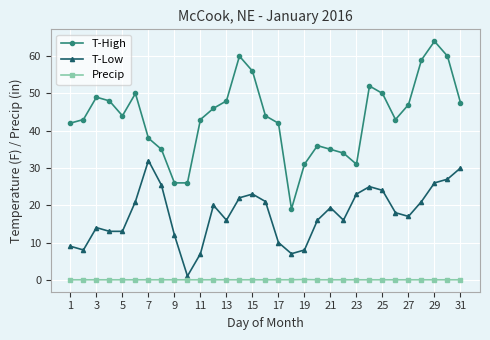

What is the maximum value for T-High?

64.0